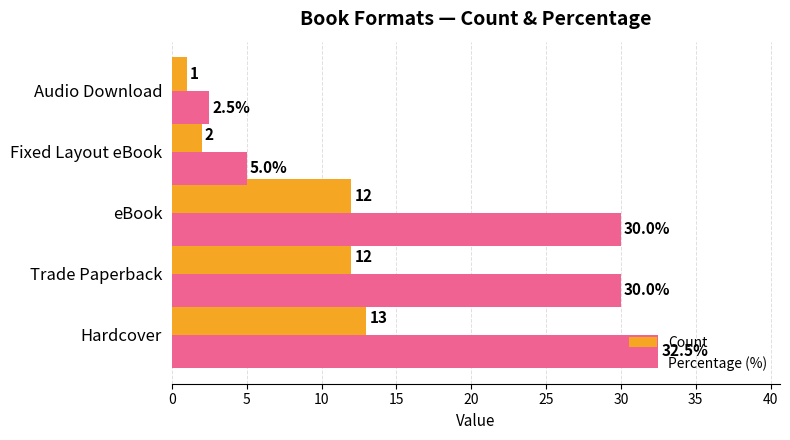

What is the highest value of the Count series?

13.0